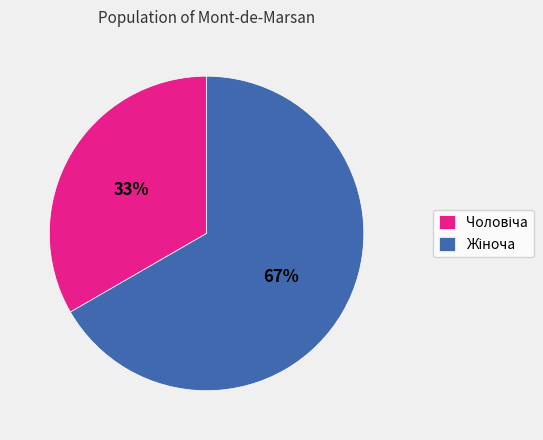

Is there a majority slice in this chart?

Yes